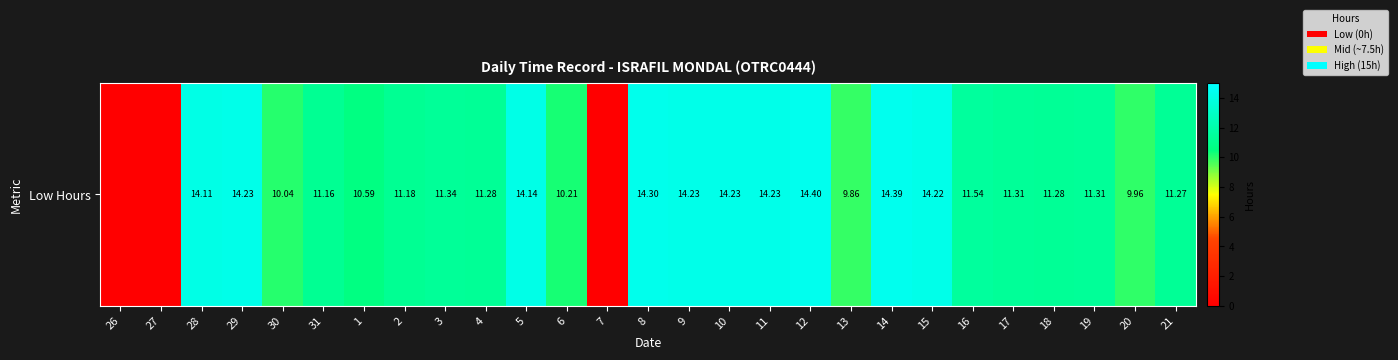

Which label corresponds to the largest value in the chart?

12